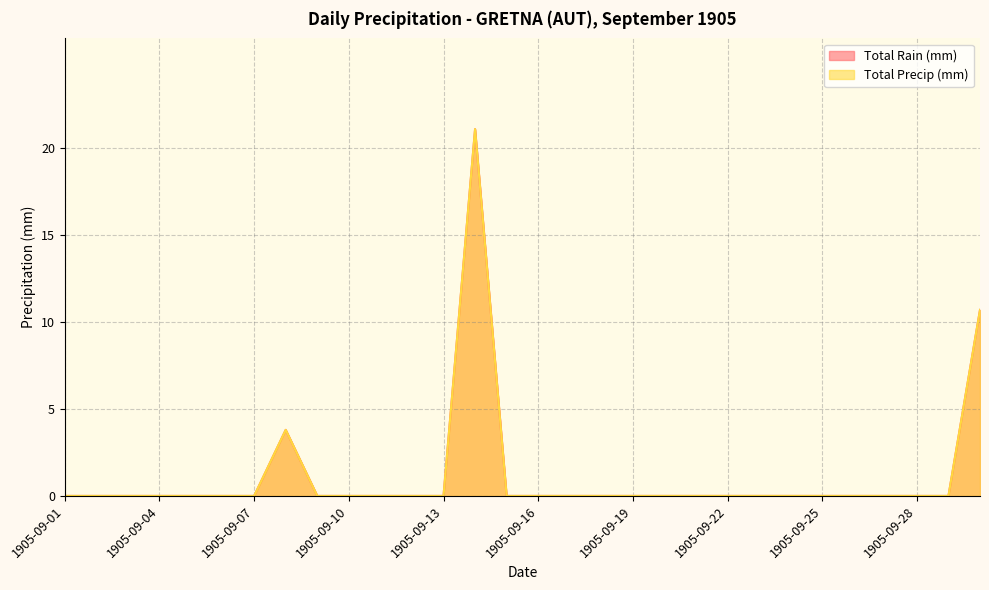

What is the average value of the Total Precip (mm) series?

1.2